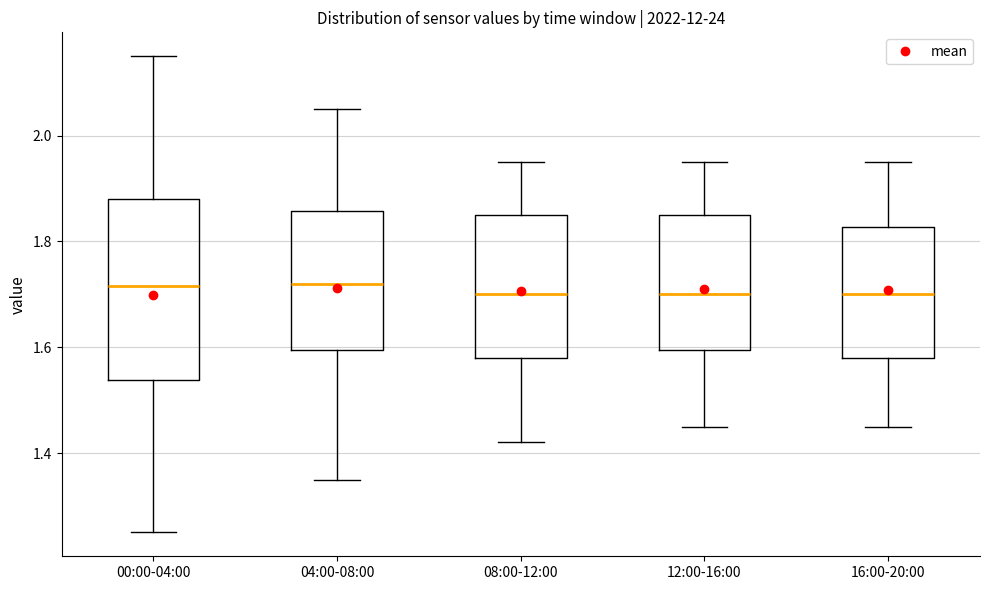

Reading left to right, transcribe this box plot: for each box, give where its median line is, the range the box spans, and where its two whiskers end, as read against the y-axis. The values are not printed on the chart, so give them approximately, as read against the axis.

00:00-04:00: median 1.72, box 1.54 to 1.88, whiskers 1.26 to 2.16
04:00-08:00: median 1.72, box 1.60 to 1.86, whiskers 1.36 to 2.06
08:00-12:00: median 1.70, box 1.58 to 1.86, whiskers 1.42 to 1.96
12:00-16:00: median 1.70, box 1.60 to 1.86, whiskers 1.46 to 1.96
16:00-20:00: median 1.70, box 1.58 to 1.82, whiskers 1.46 to 1.96